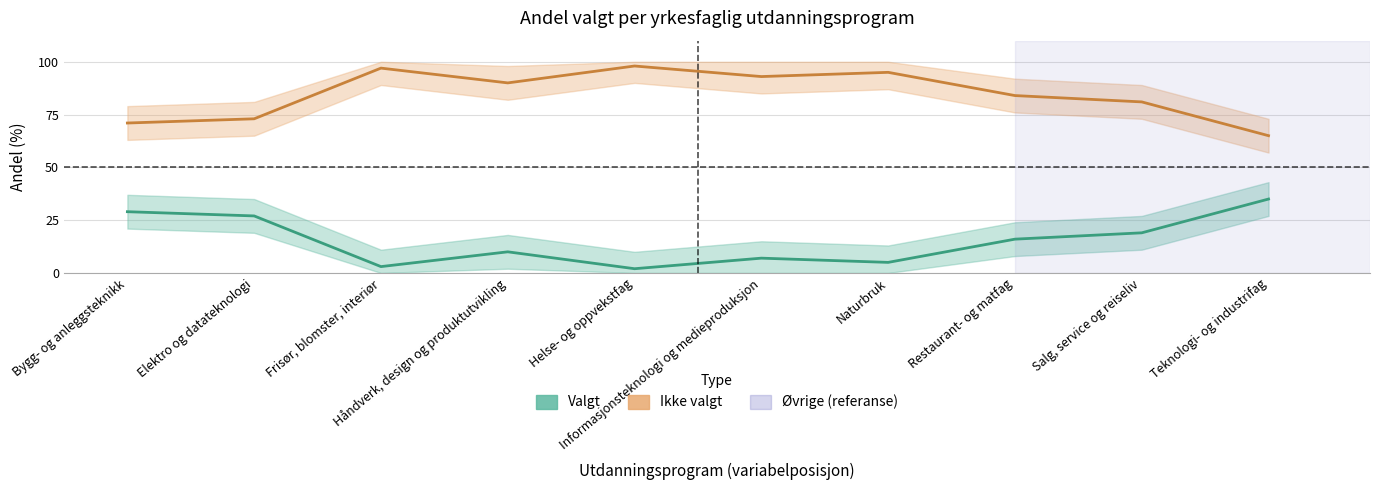

At how many categories does at least one series exceed 36?

10